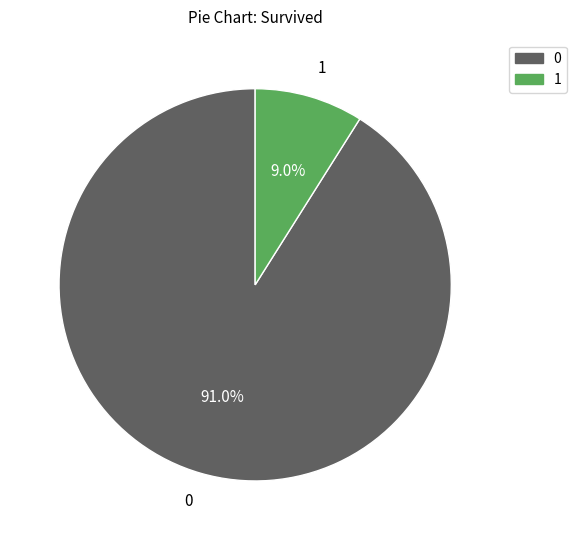

How many segments does this pie chart have?

2